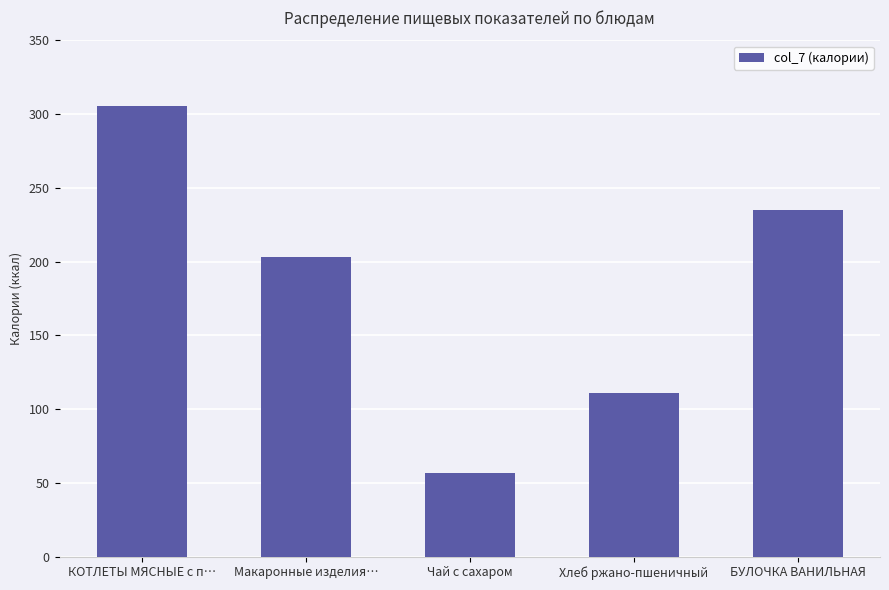

What is the label of the 1st bar from the left?

КОТЛЕТЫ МЯСНЫЕ с п…